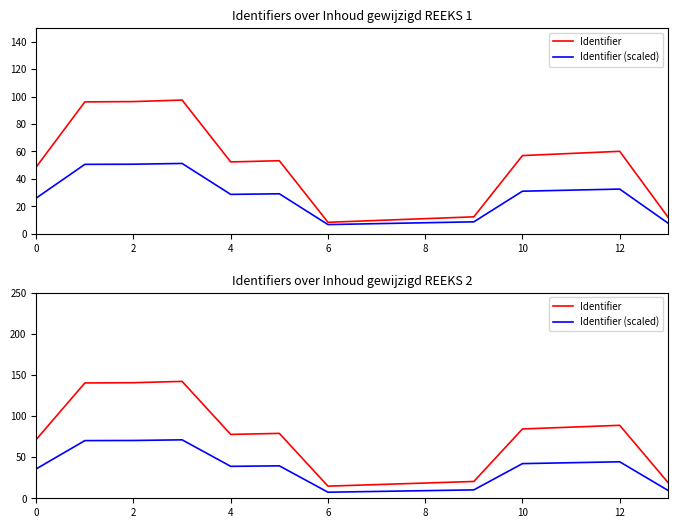

Is it true that Identifier equals 18.7 at 13?

True